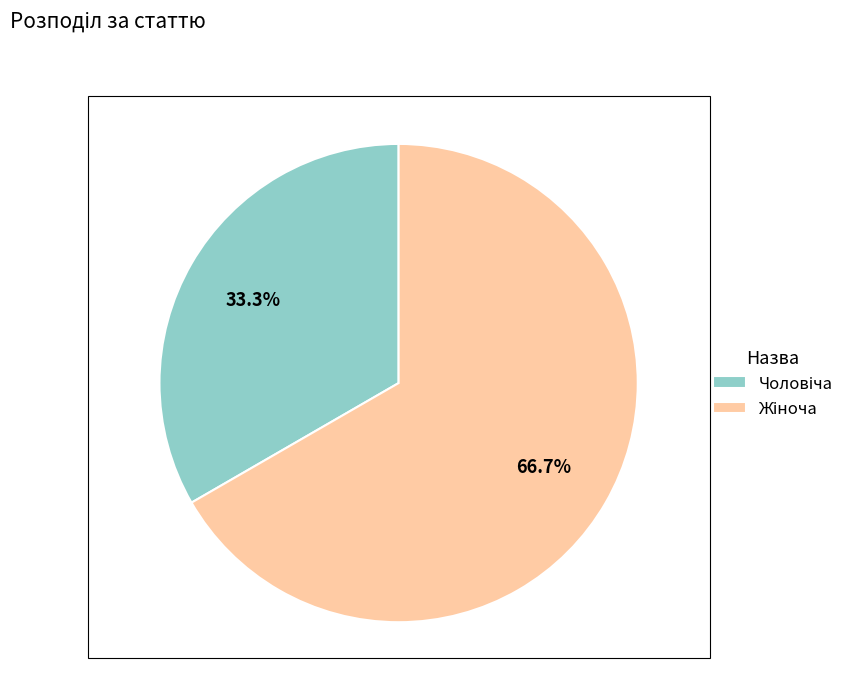

Which slice is the largest?

Жіноча